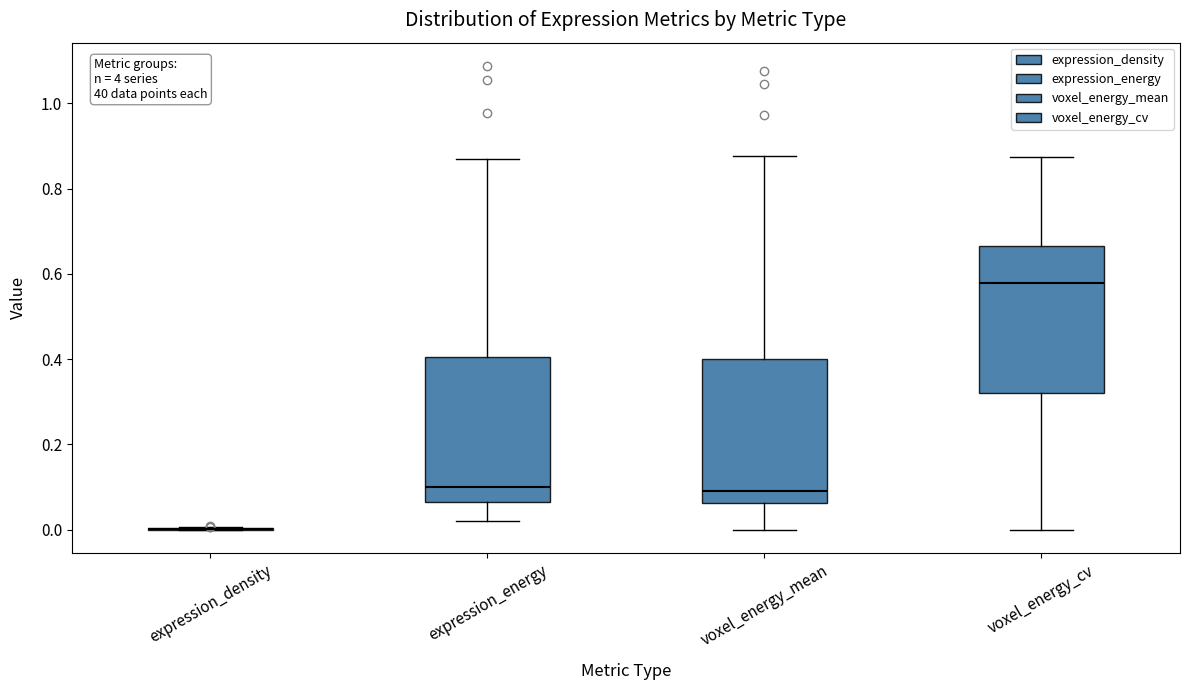

Reading left to right, transcribe this box plot: for each box, give where its median line is, the range the box spans, and where its two whiskers end, as read against the y-axis. The values are not printed on the chart, so give them approximately, as read against the axis.

expression_density: box collapsed to a line at 0.00, whiskers 0.00 to 0.00
expression_energy: median 0.10, box 0.06 to 0.40, whiskers 0.02 to 0.86
voxel_energy_mean: median 0.10, box 0.06 to 0.40, whiskers 0.00 to 0.88
voxel_energy_cv: median 0.58, box 0.32 to 0.66, whiskers 0.00 to 0.88